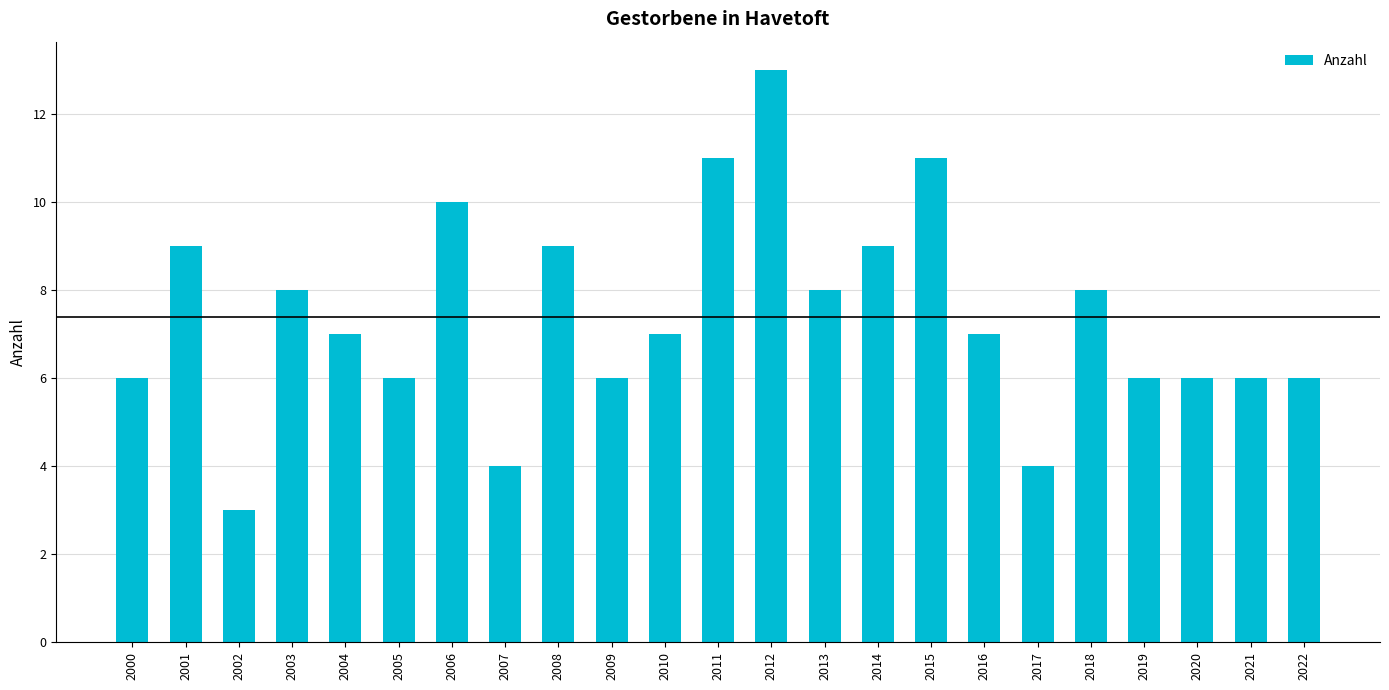

At which category does the chart reach its peak across all series?

2012